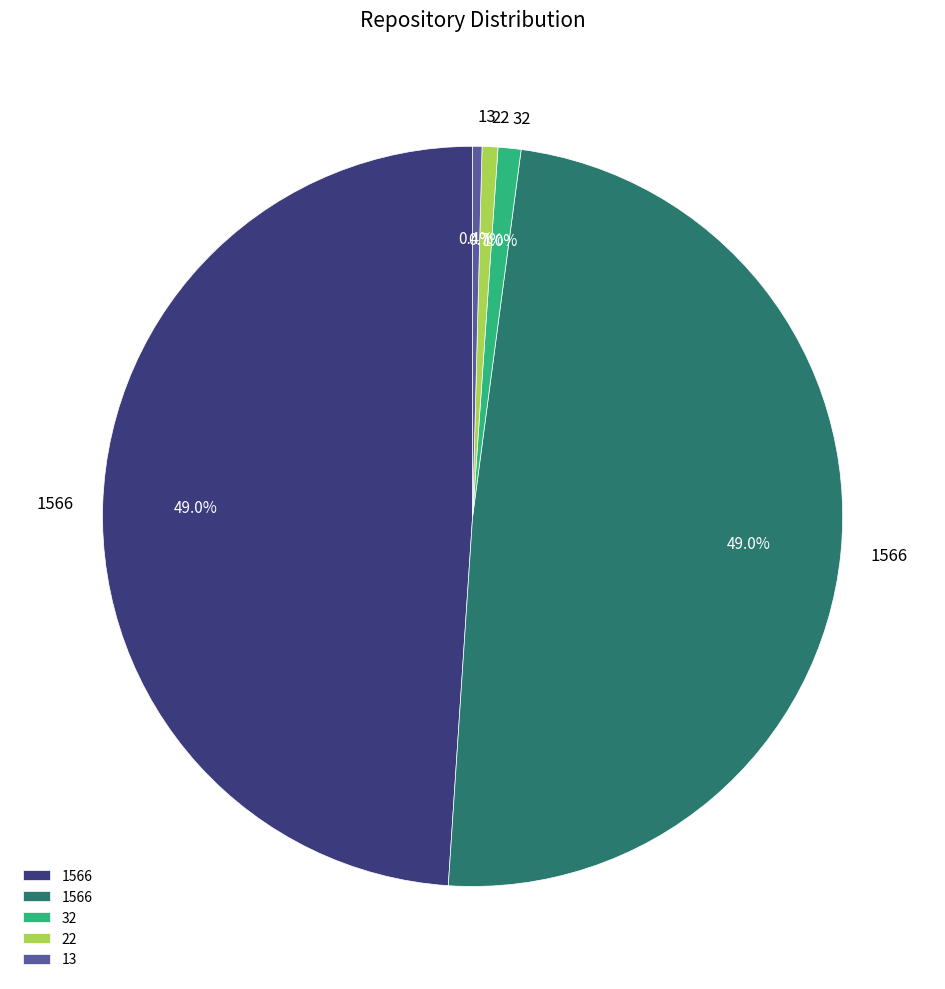

Does any single category account for the majority?

No